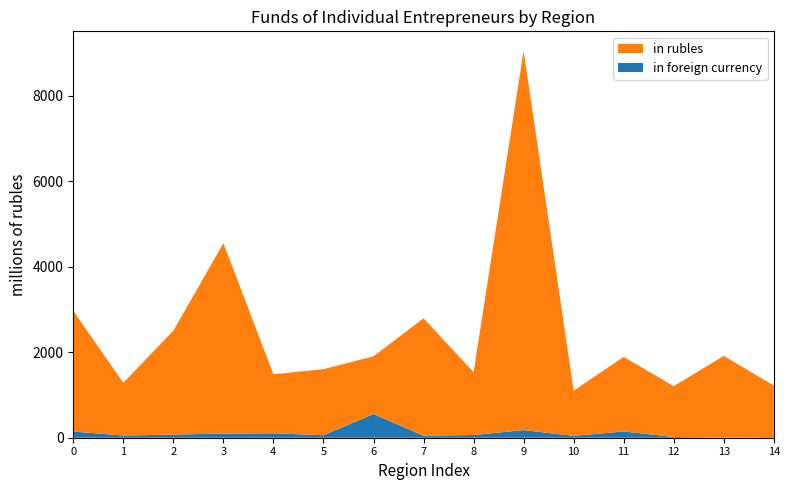

Reading left to right, transcribe all the data shown in this chart.

in rubles: Belgorod Region=2822	Bryansk Region=1235	Vladimir Region=2431	Voronezh Region=4457	Ivanovo Region=1380	Kaluga Region=1547	Kostroma Region=1350	Kursk Region=2749	Lipetsk Region=1470	Moscow Region=8878	Orel Region=1058	Ryazan Region=1745	Smolensk Region=1188	Tambov Region=1910	Tver Region=1208
in foreign currency: Belgorod Region=145	Bryansk Region=51	Vladimir Region=74	Voronezh Region=96	Ivanovo Region=104	Kaluga Region=58	Kostroma Region=555	Kursk Region=46	Lipetsk Region=64	Moscow Region=179	Orel Region=43	Ryazan Region=147	Smolensk Region=18	Tambov Region=5	Tver Region=13